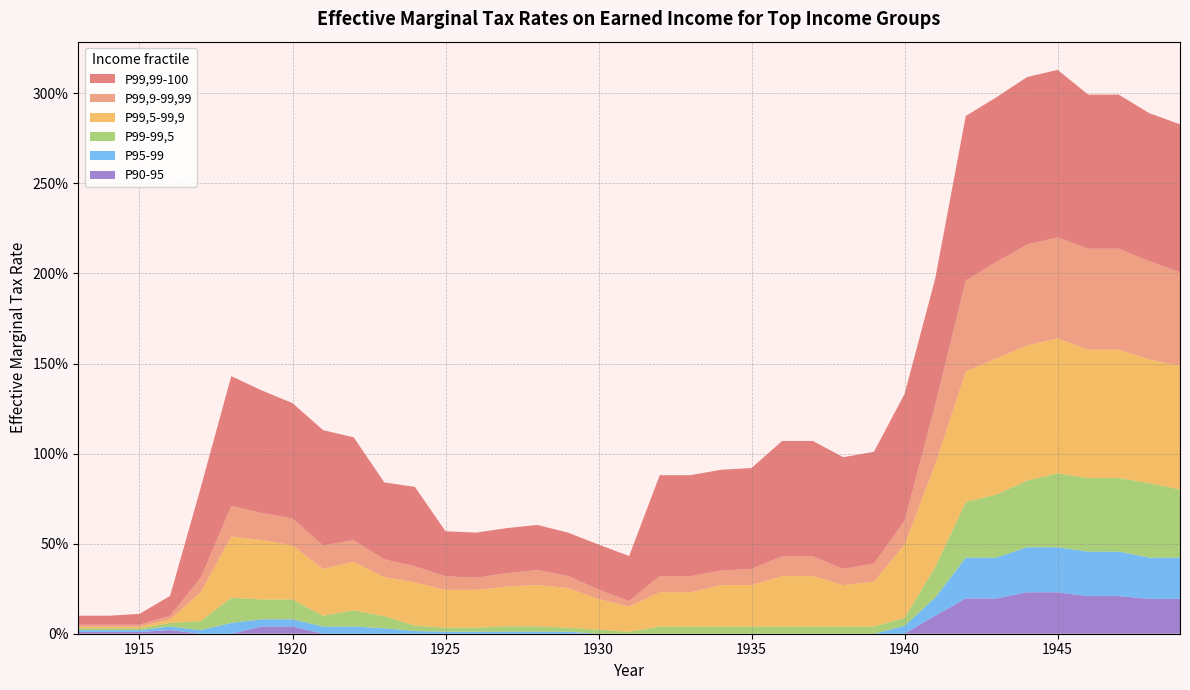

Reading right to left, extract all data points from this chart.

P99,9-99,99: 0.5	0.5	0.6	0.6	0.6	0.6	0.5	0.5	0.3	0.1	0.1	0.1	0.1	0.1	0.1	0.1	0.1	0.1	0.0	0.1	0.1	0.1	0.1	0.1	0.1	0.1	0.1	0.1	0.1	0.1	0.1	0.2	0.1	0.0	0.0	0.0	0.0
P99,5-99,9: 0.7	0.7	0.7	0.7	0.8	0.8	0.8	0.7	0.6	0.4	0.2	0.2	0.3	0.3	0.2	0.2	0.2	0.2	0.1	0.2	0.2	0.2	0.2	0.2	0.2	0.2	0.2	0.3	0.3	0.3	0.3	0.3	0.2	0.0	0.0	0.0	0.0
P99-99,5: 0.4	0.4	0.4	0.4	0.4	0.4	0.4	0.3	0.2	0.0	0.0	0.0	0.0	0.0	0.0	0.0	0.0	0.0	0.0	0.0	0.0	0.0	0.0	0.0	0.0	0.0	0.1	0.1	0.1	0.1	0.1	0.1	0.1	0.0	0.0	0.0	0.0
P99,99-100: 0.8	0.8	0.9	0.9	0.9	0.9	0.9	0.9	0.7	0.7	0.6	0.6	0.6	0.6	0.6	0.6	0.6	0.6	0.2	0.2	0.2	0.2	0.2	0.2	0.2	0.4	0.4	0.6	0.6	0.6	0.7	0.7	0.5	0.1	0.1	0.1	0.1
P95-99: 0.2	0.2	0.2	0.2	0.2	0.2	0.2	0.2	0.1	0.0	0.0	0.0	0.0	0.0	0.0	0.0	0.0	0.0	0.0	0.0	0.0	0.0	0.0	0.0	0.0	0.0	0.0	0.0	0.0	0.0	0.0	0.1	0.0	0.0	0.0	0.0	0.0
P90-95: 0.2	0.2	0.2	0.2	0.2	0.2	0.2	0.2	0.1	0.0	0.0	0.0	0.0	0.0	0.0	0.0	0.0	0.0	0.0	0.0	0.0	0.0	0.0	0.0	0.0	0.0	0.0	0.0	0.0	0.0	0.0	0.0	0.0	0.0	0.0	0.0	0.0